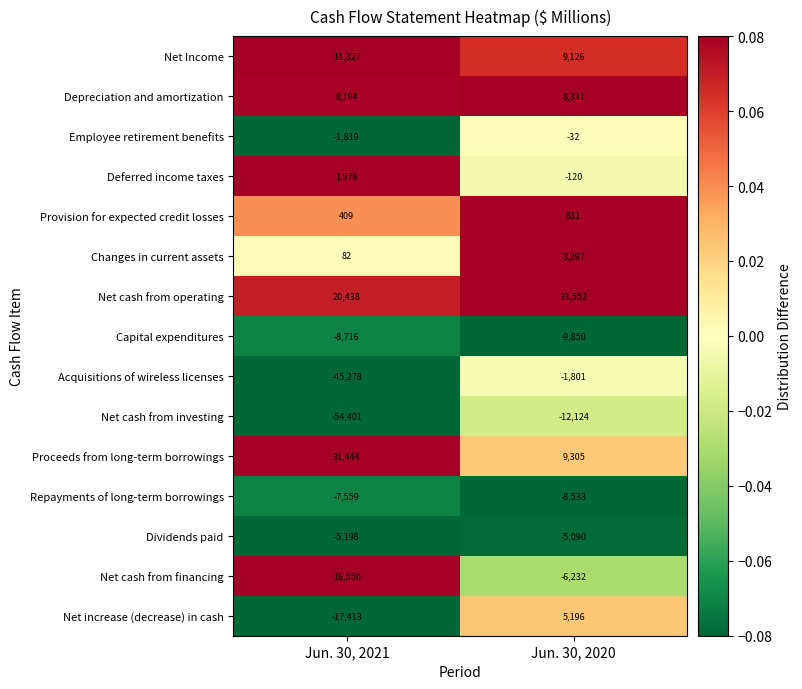

What is the difference between the Net increase (decrease) in cash values at Jun. 30, 2020 and Jun. 30, 2021?

22609